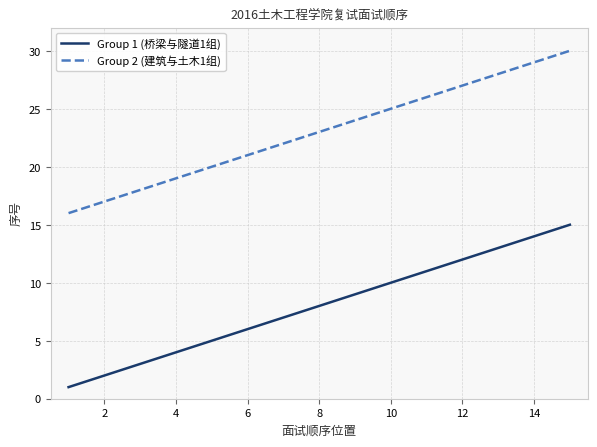

Which series has the largest total across all categories?

Group 2 (建筑与土木1组)